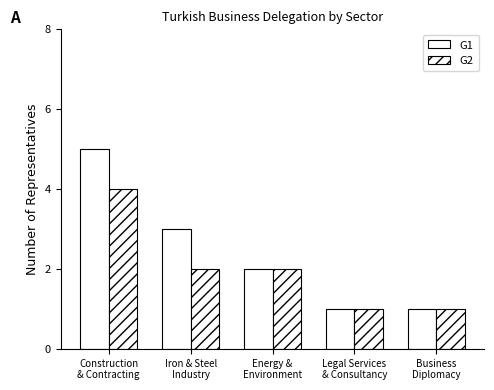

Where is G1 nearest to the value 3?

Iron & Steel
Industry